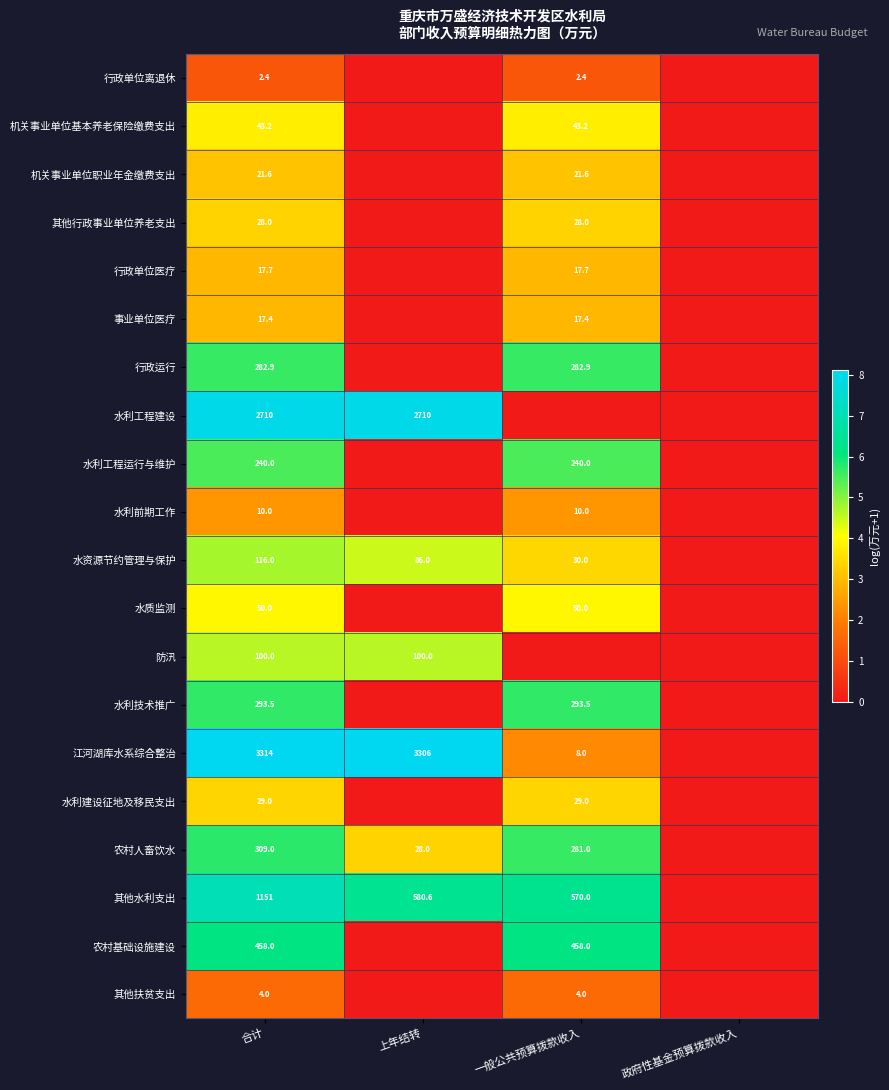

What is the spread (max minus min) of values at 合计?

3311.6